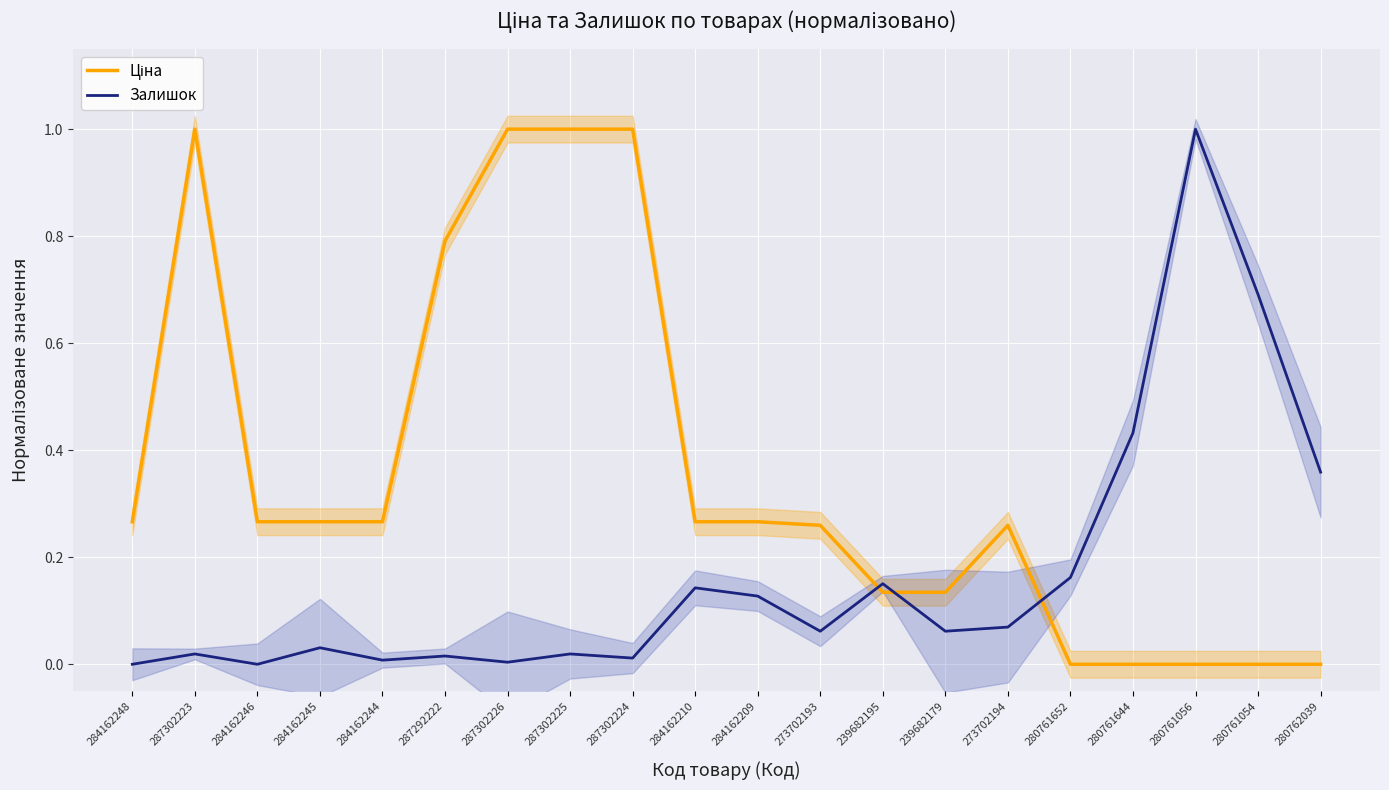

At which label is Ціна closest to 0?

280761652